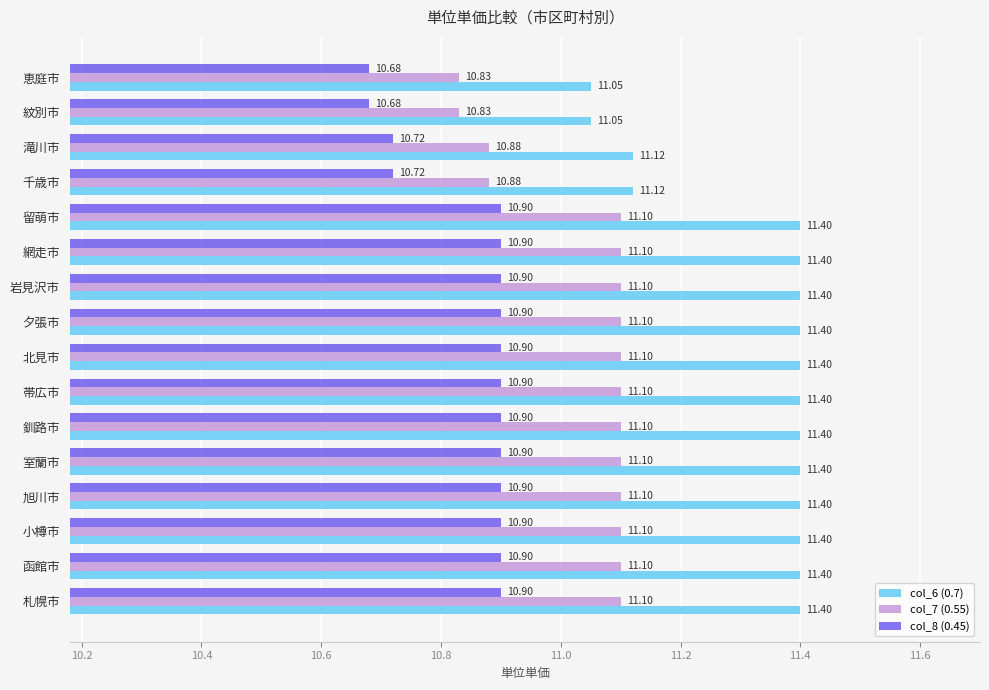

Which series has the widest spread of values?

col_6 (0.7)